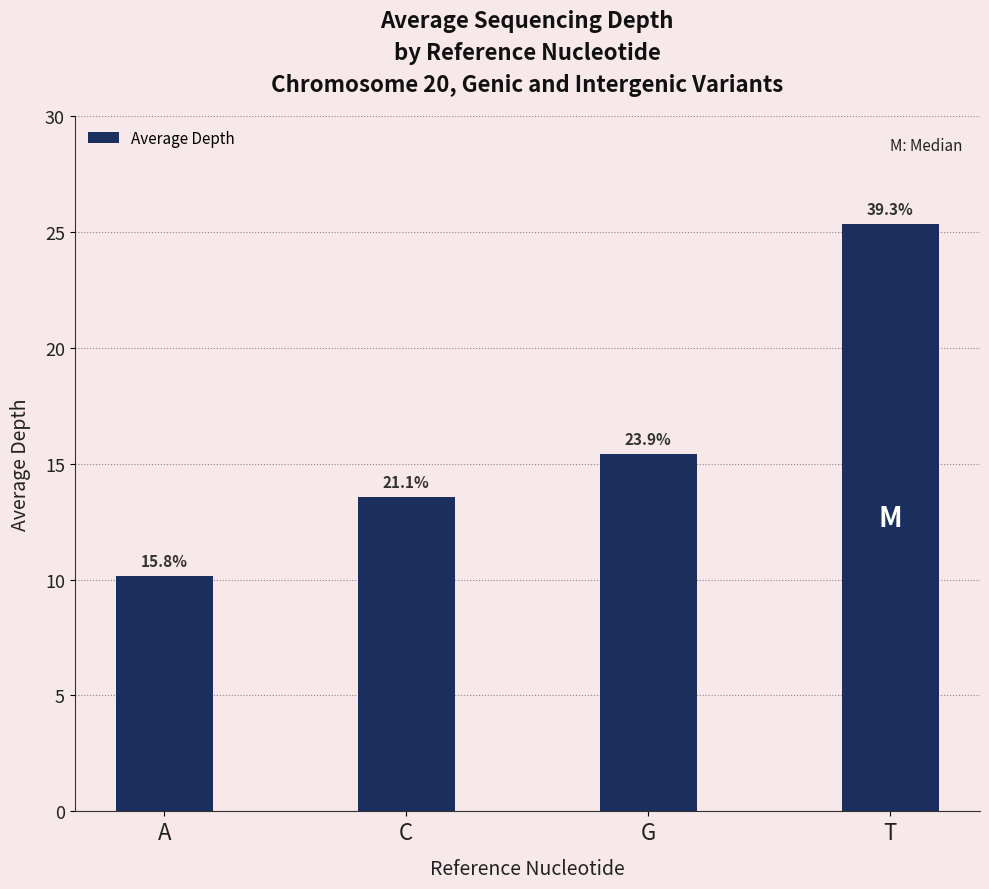

Are the bars grouped side by side (vs. stacked)?

No